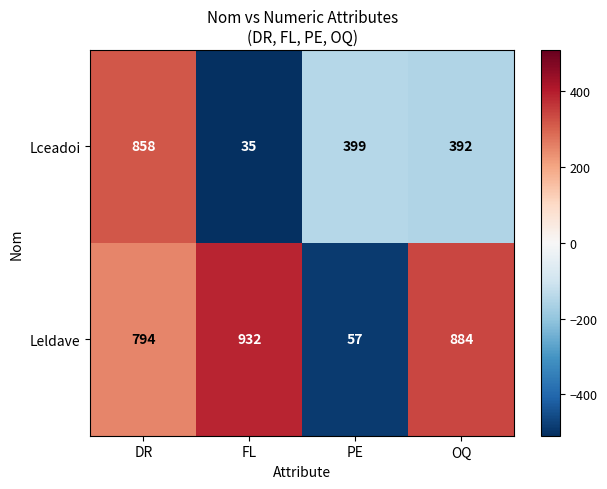

Between DR and OQ, which series saw the biggest shift?

Lceadoi